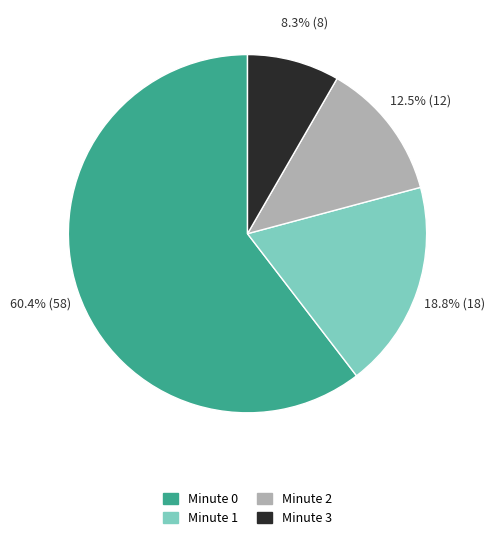

To the nearest percent, what is the difference between the largest and smallest slice percentages?

52%